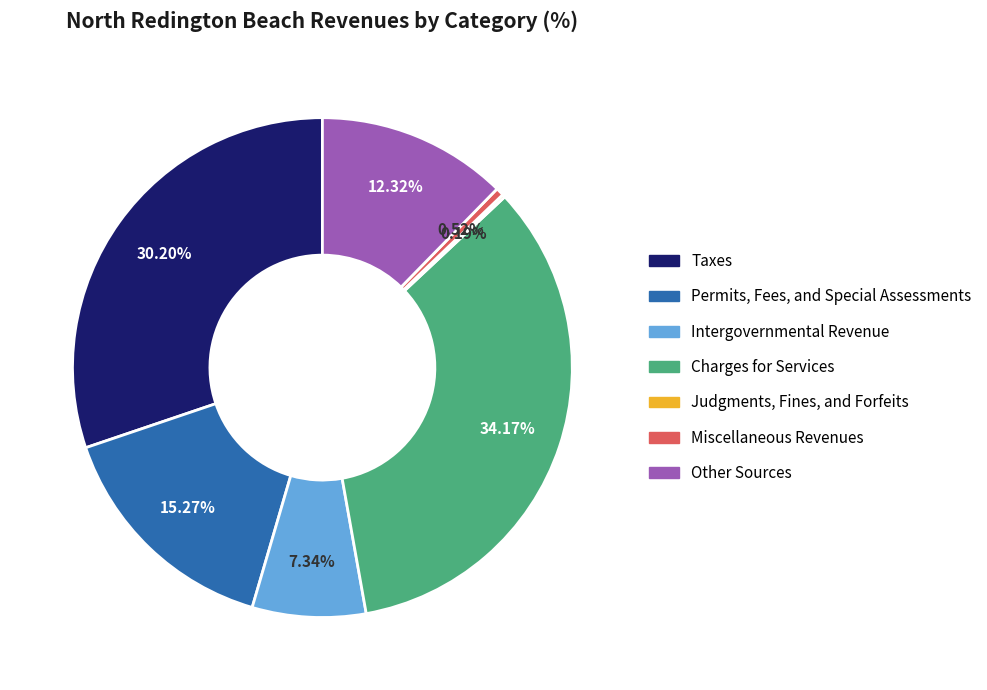

Does any single category account for the majority?

No